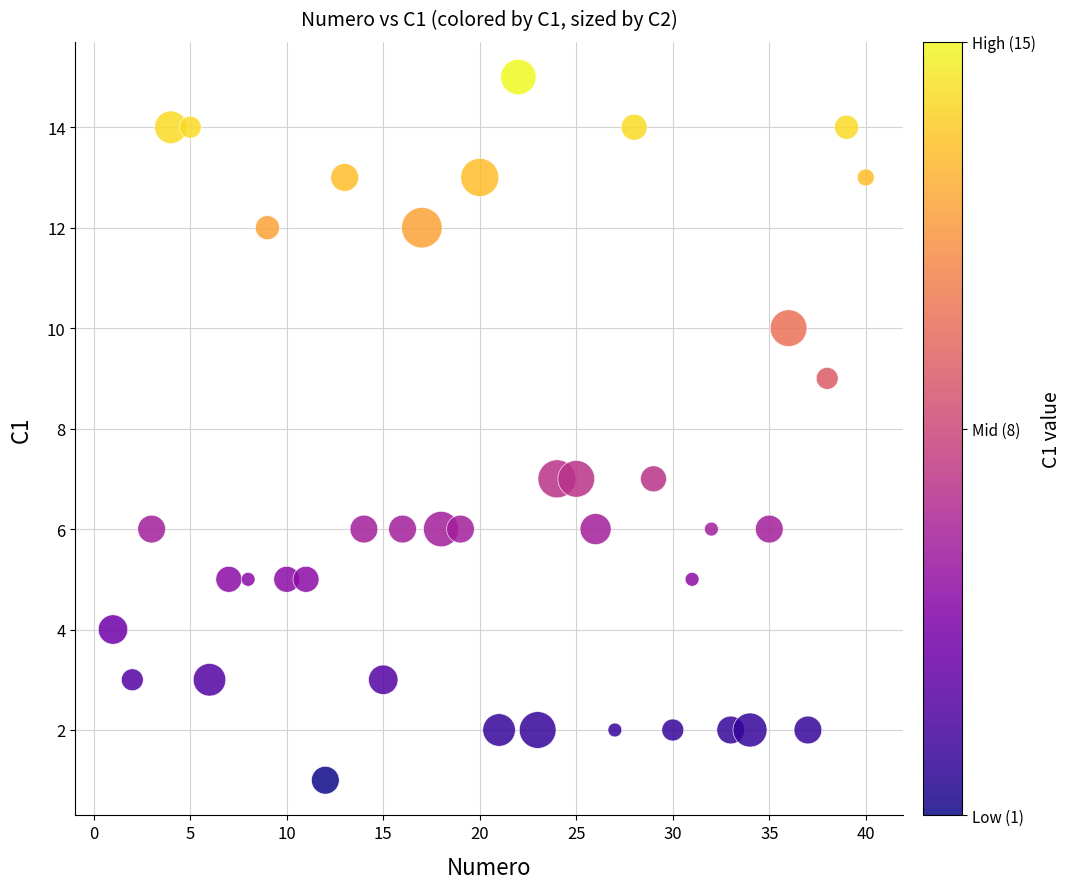

What is the range of X values (max minus min)?

39